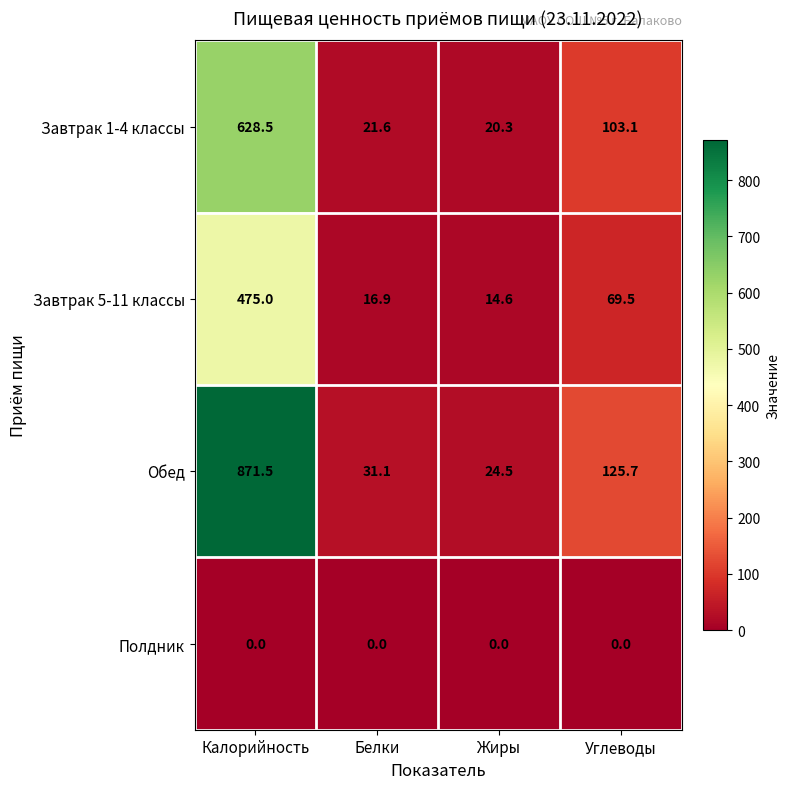

Which series changed the most between Калорийность and Жиры?

Обед